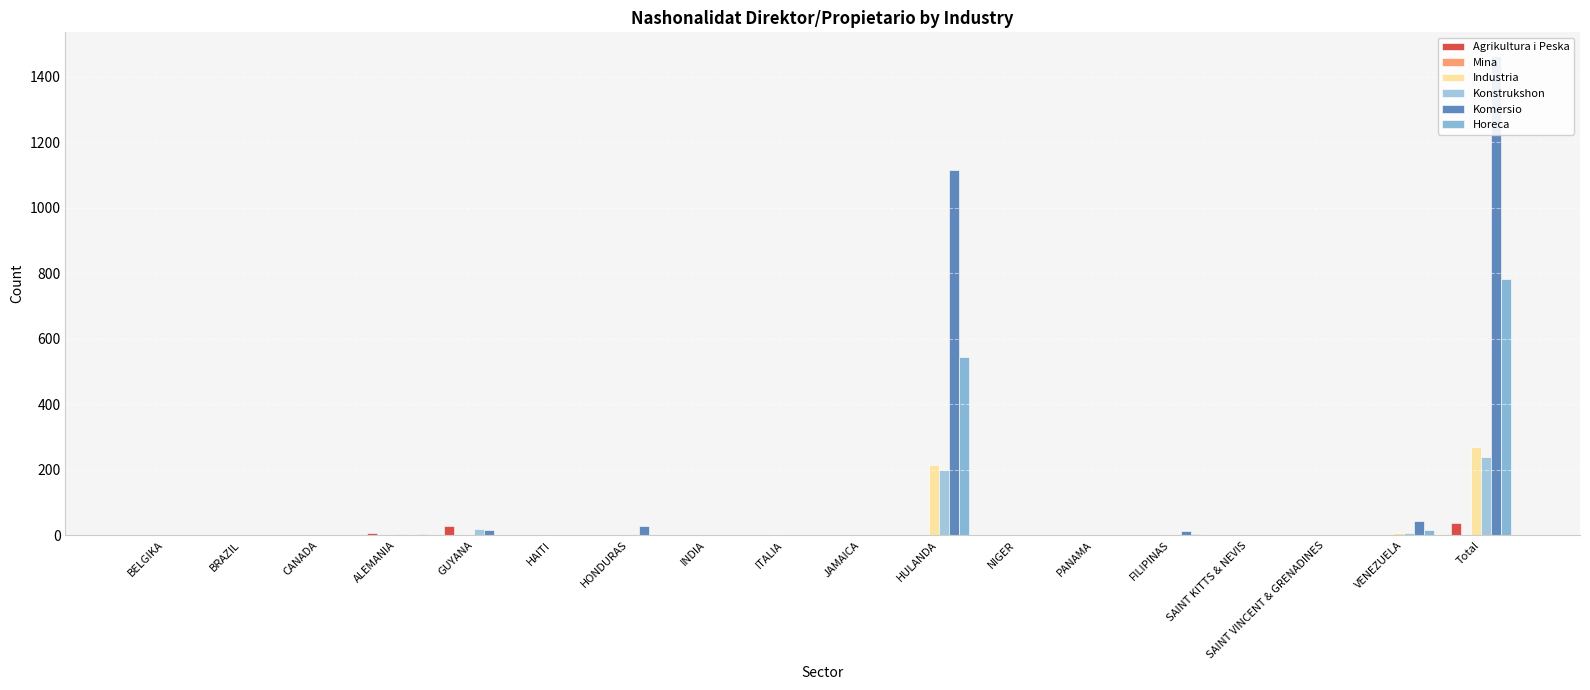

Which label corresponds to the largest value in the chart?

Total